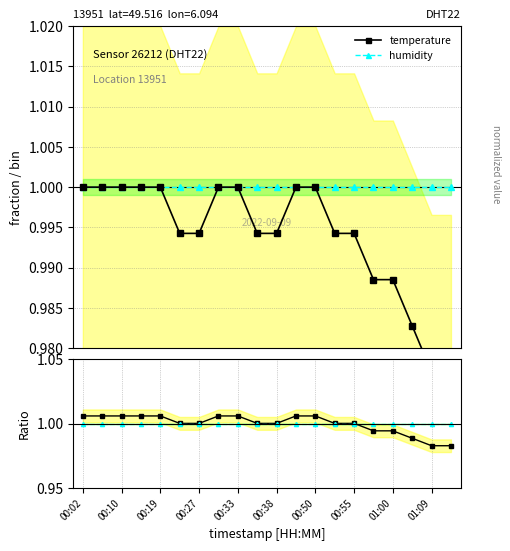

True or false: temperature ratio has more than 0 interior local peaks.

False